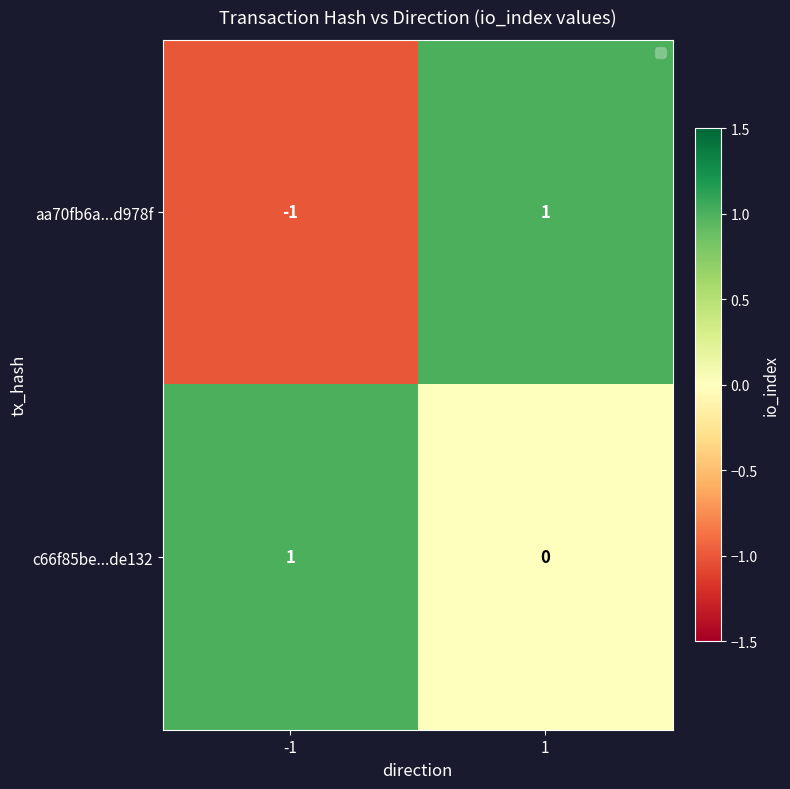

Which series has the largest range (max minus min)?

aa70fb6a...d978f